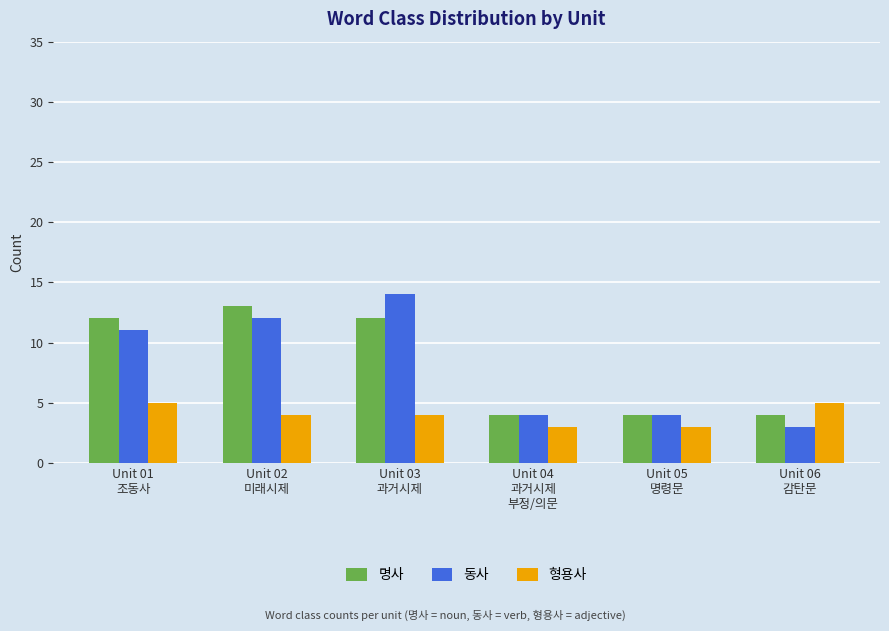

What is the greatest value displayed?

14